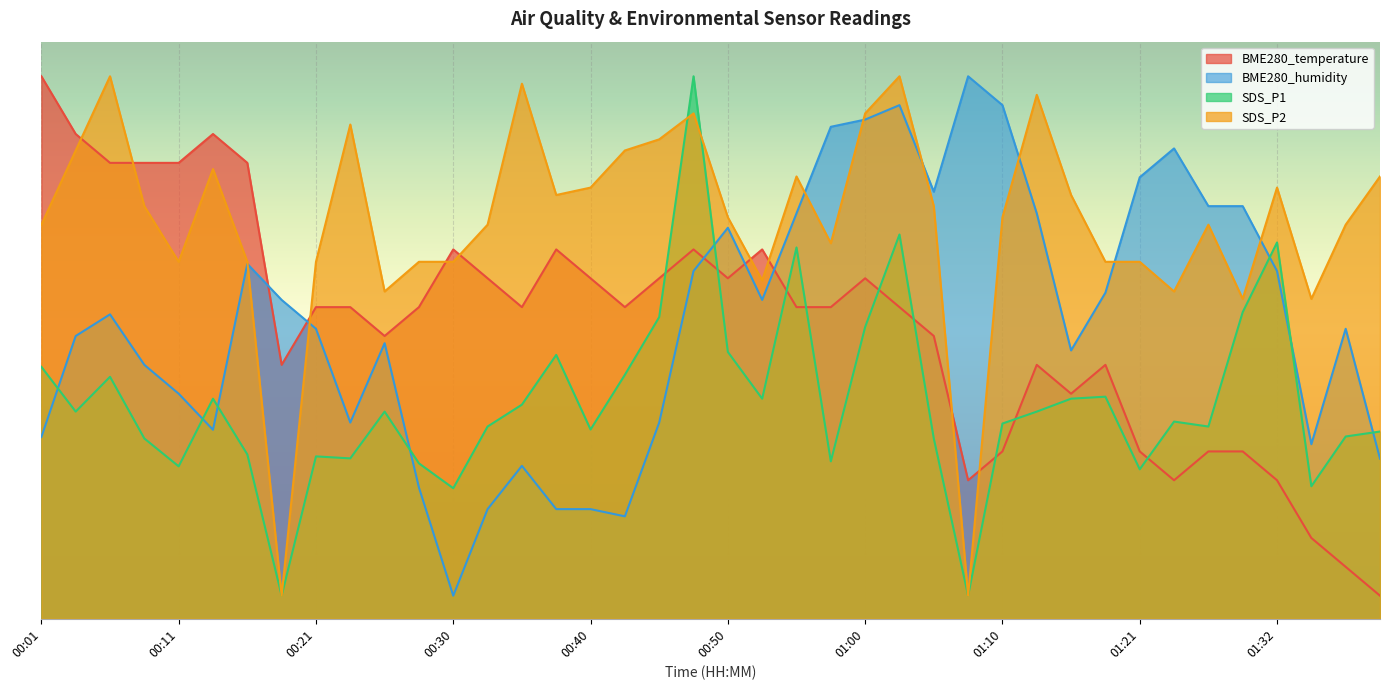

How many data points in BME280_temperature are less than 26?

16